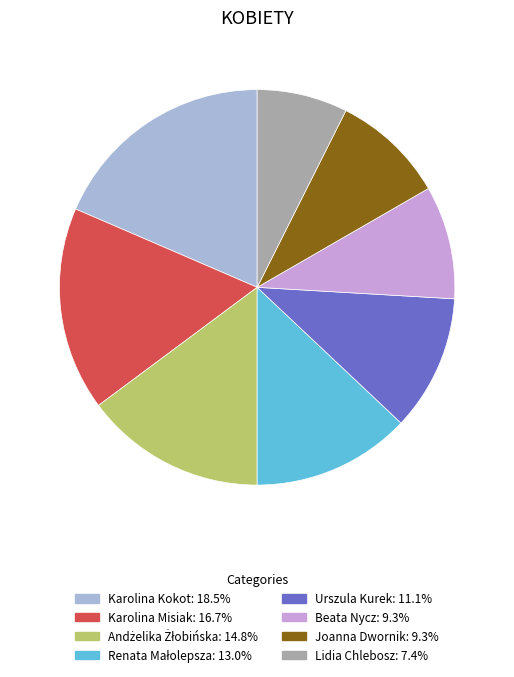

Which slice is the largest?

Karolina Kokot